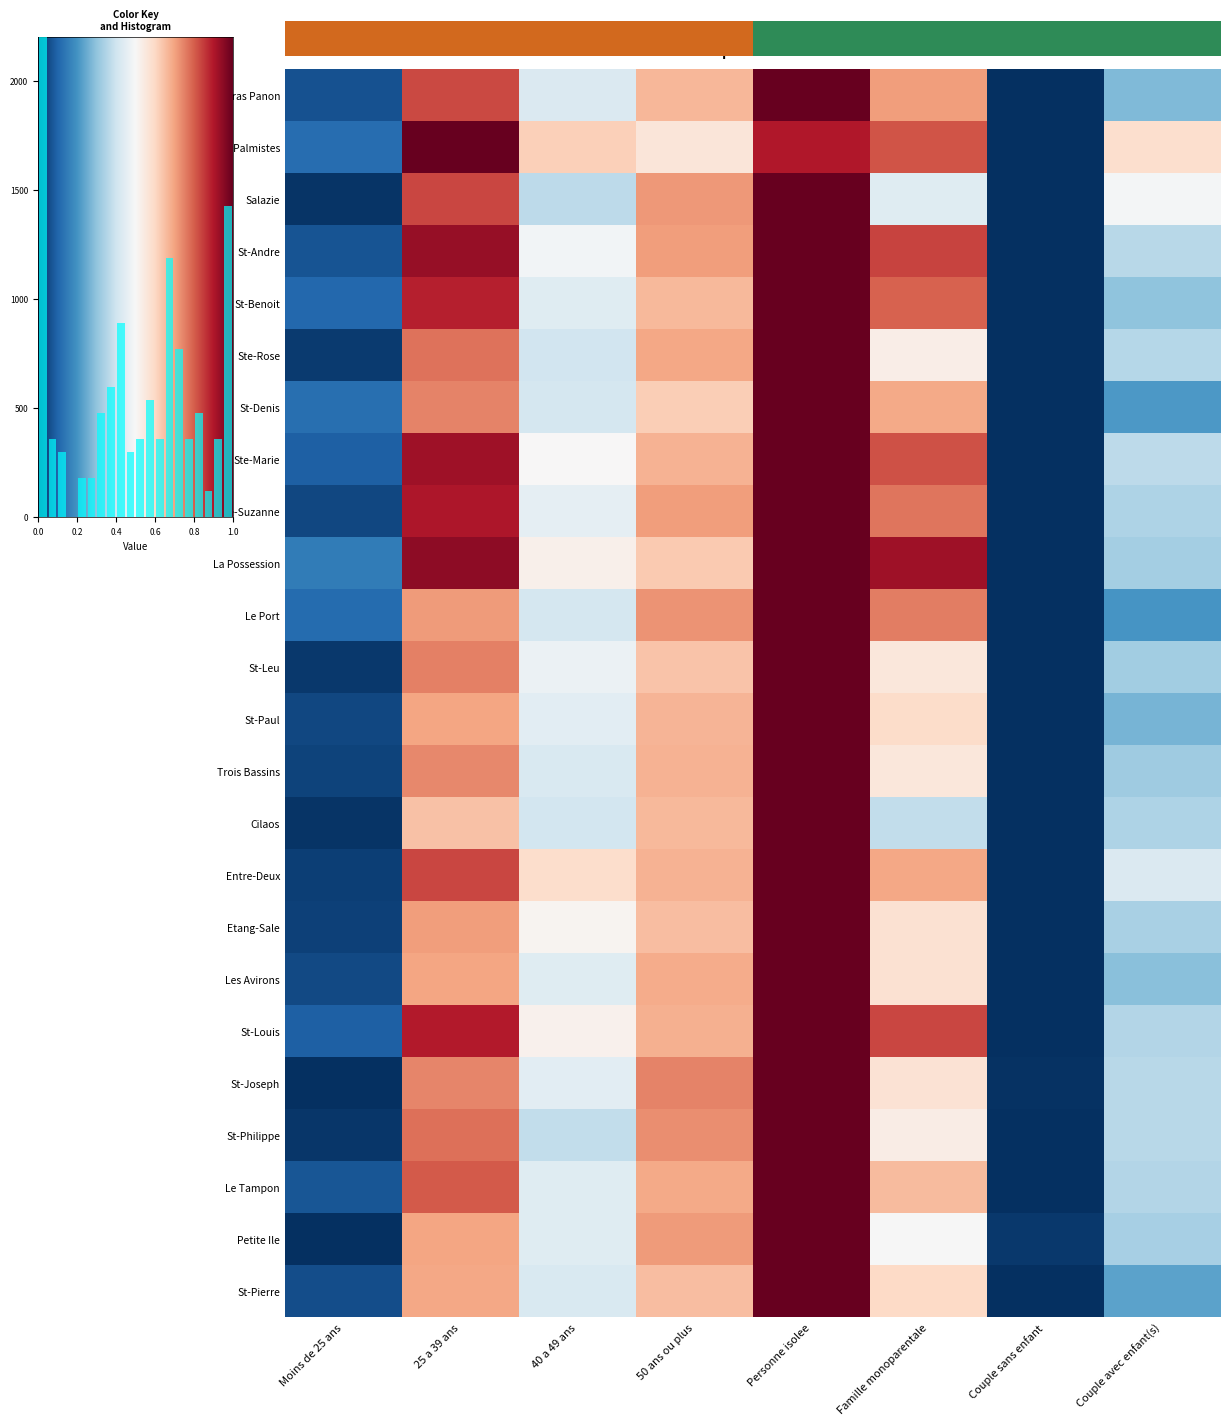

How many positive values does the Bras Panon series have?

7